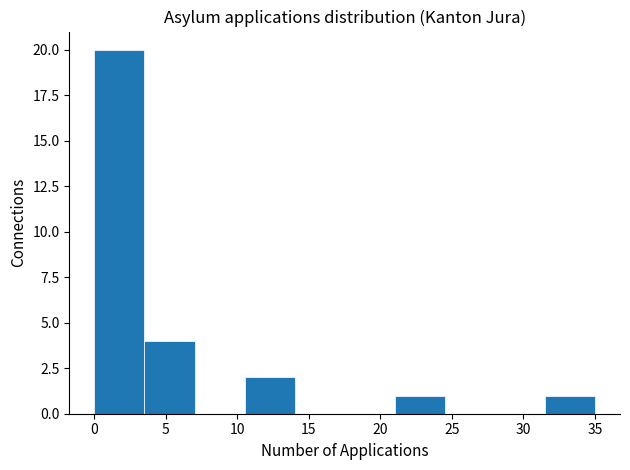

Over which range of the x-axis is the bar tallest?

0.0 to 3.5